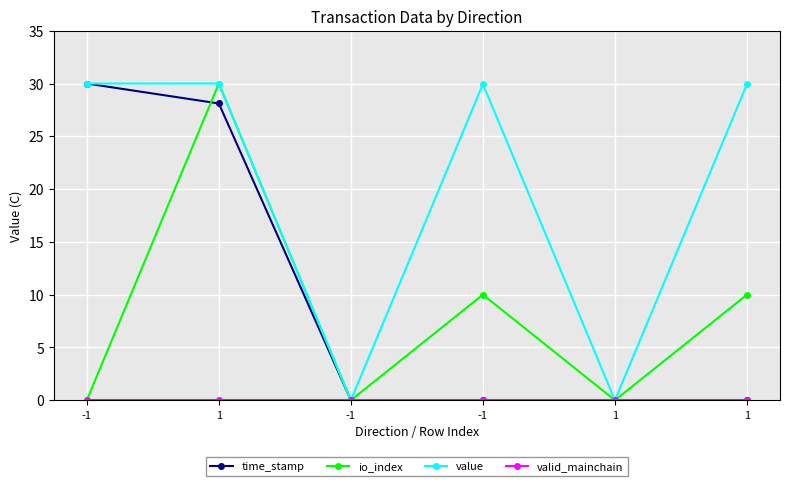

Which category has the lowest value across all series?

1